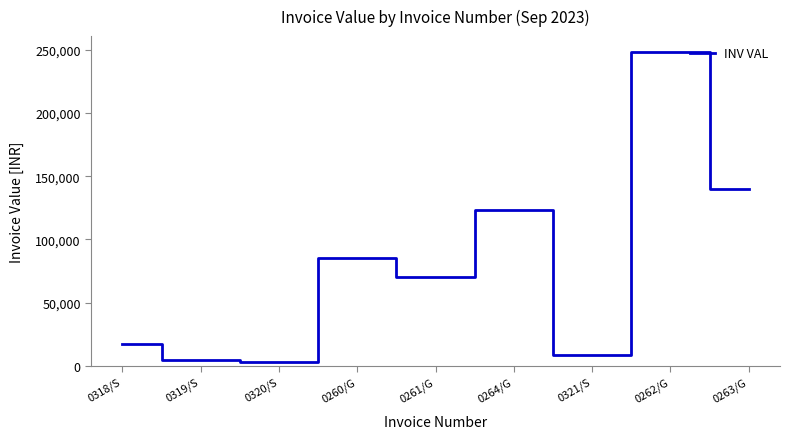

Which category has the highest value across all series?

0262/G